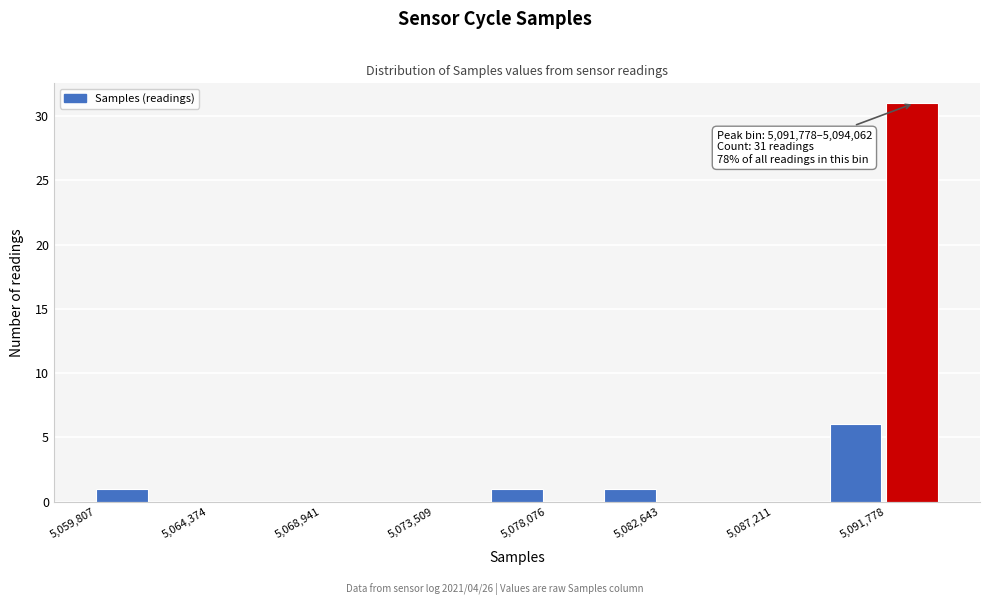

Which range on the x-axis has the tallest bar?

5092000 to 5094000